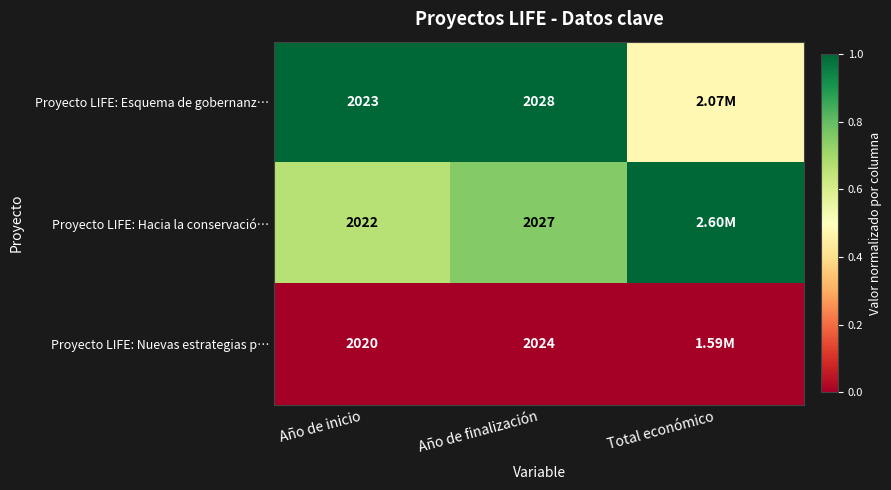

What is the difference between the maximum and minimum values in the Proyecto LIFE: Esquema de gobernanz… series?

0.5